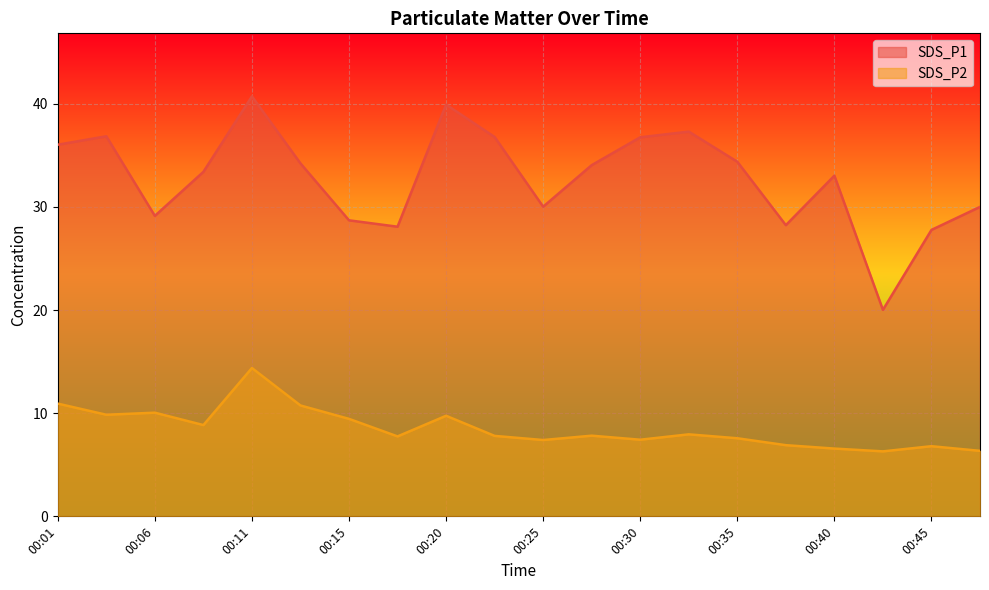

Between 00:13 and 00:20, which is larger?

00:20